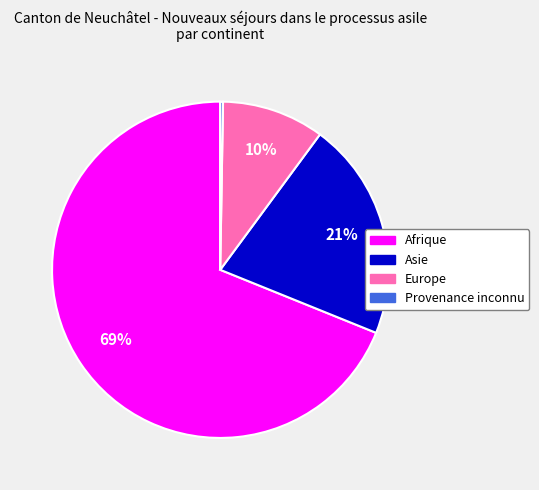

True or false: Europe accounts for 24% of the total.

False